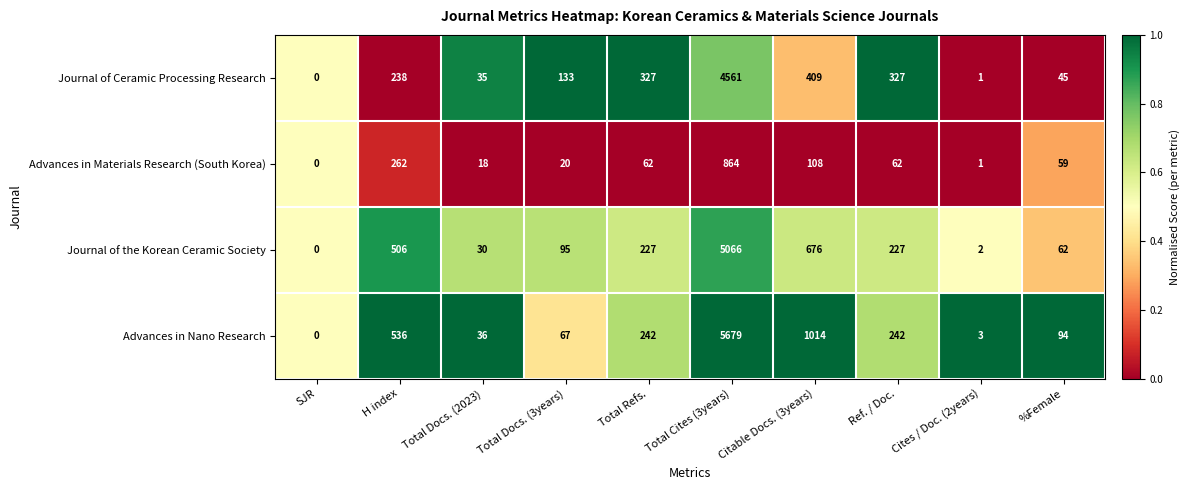

What is the greatest value displayed?

5679